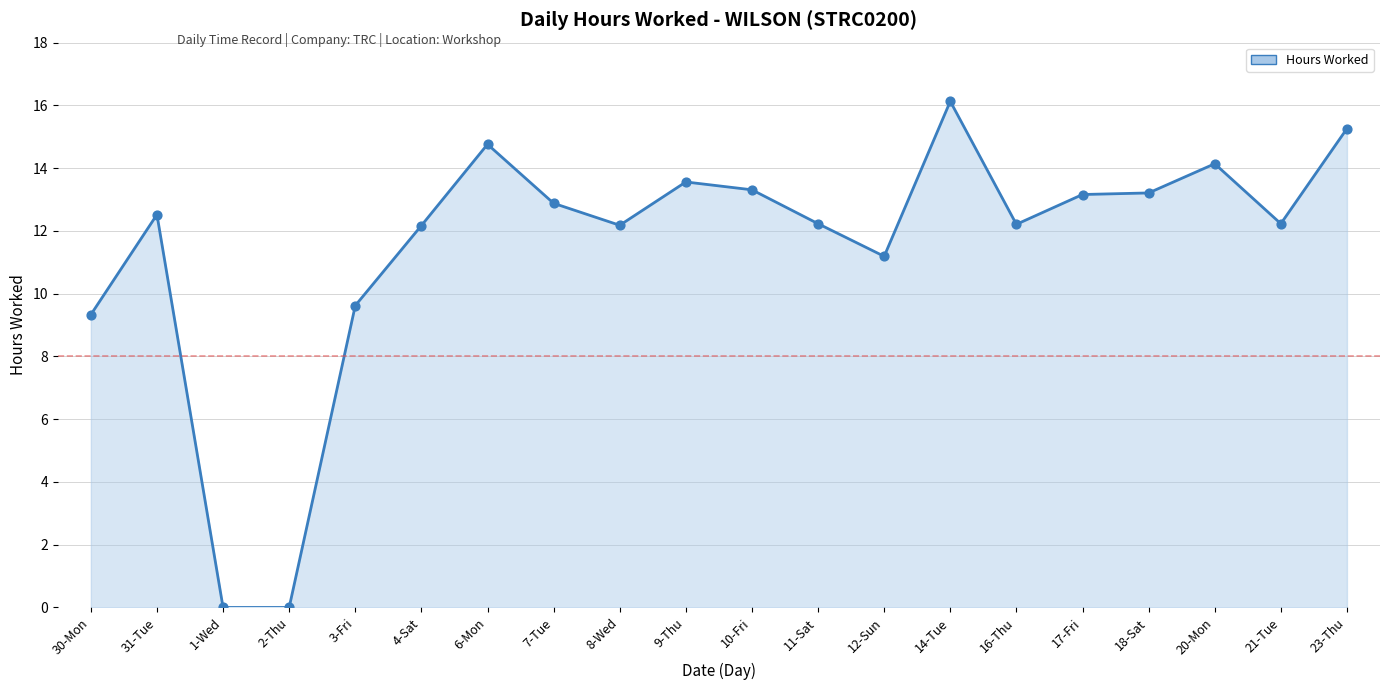

Between 11-Sat and 21-Tue, which is larger?

11-Sat